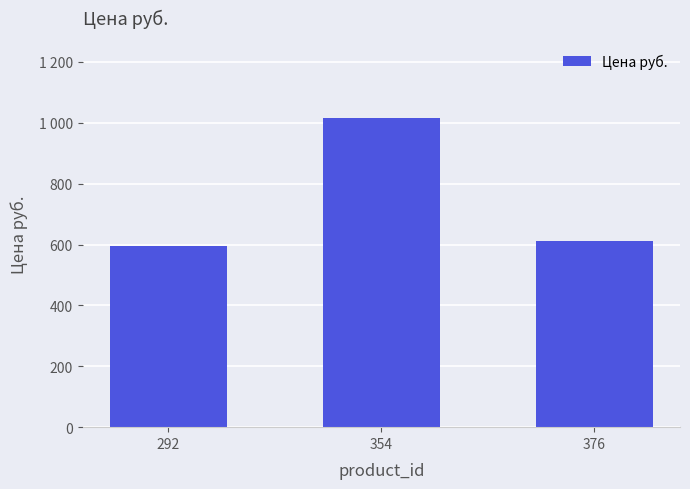

Are the bars horizontal?

No